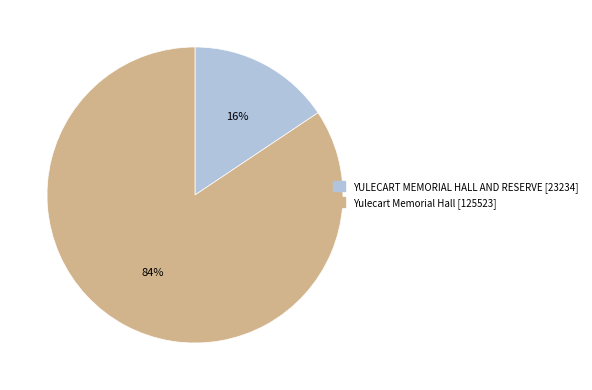

To the nearest percent, what portion does YULECART MEMORIAL HALL AND RESERVE represent?

16%